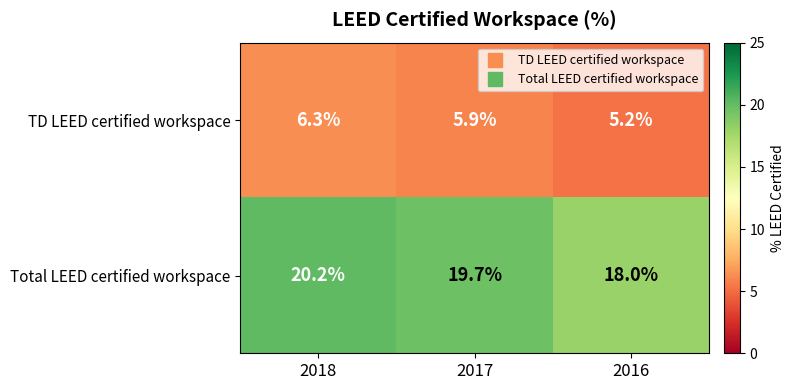

Which series has the largest range (max minus min)?

Total LEED certified workspace